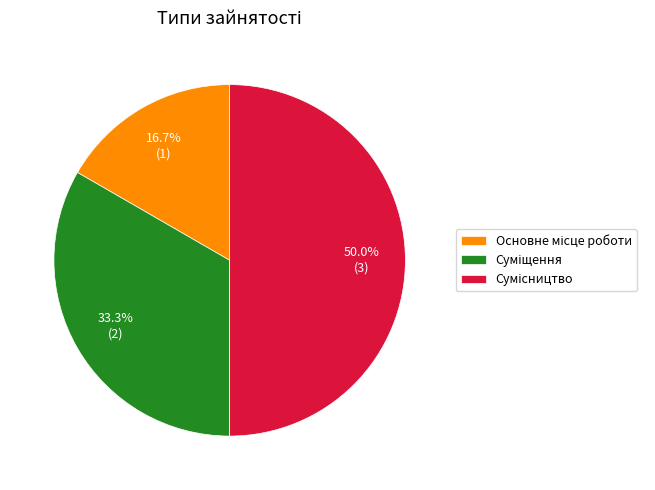

Is it true that Основне місце роботи is 11% of the pie?

False